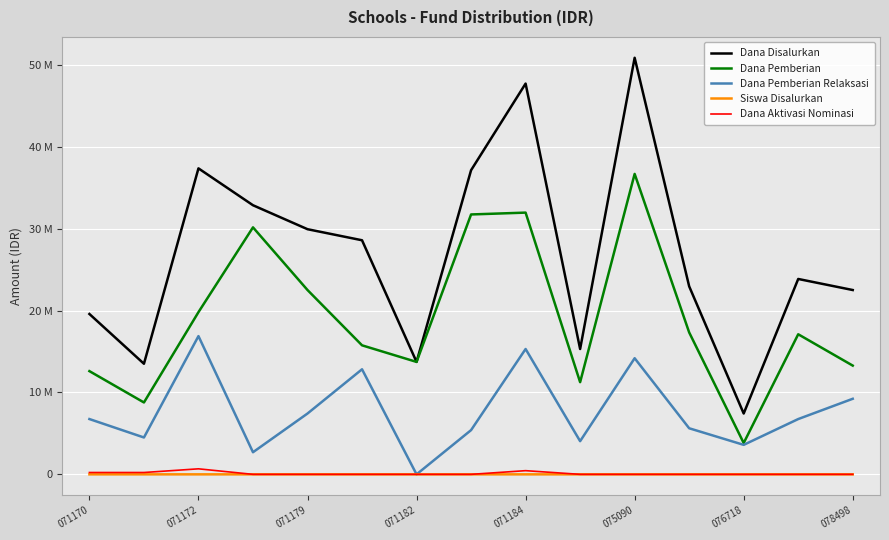

What is the label of the 10th point from the right?

075090